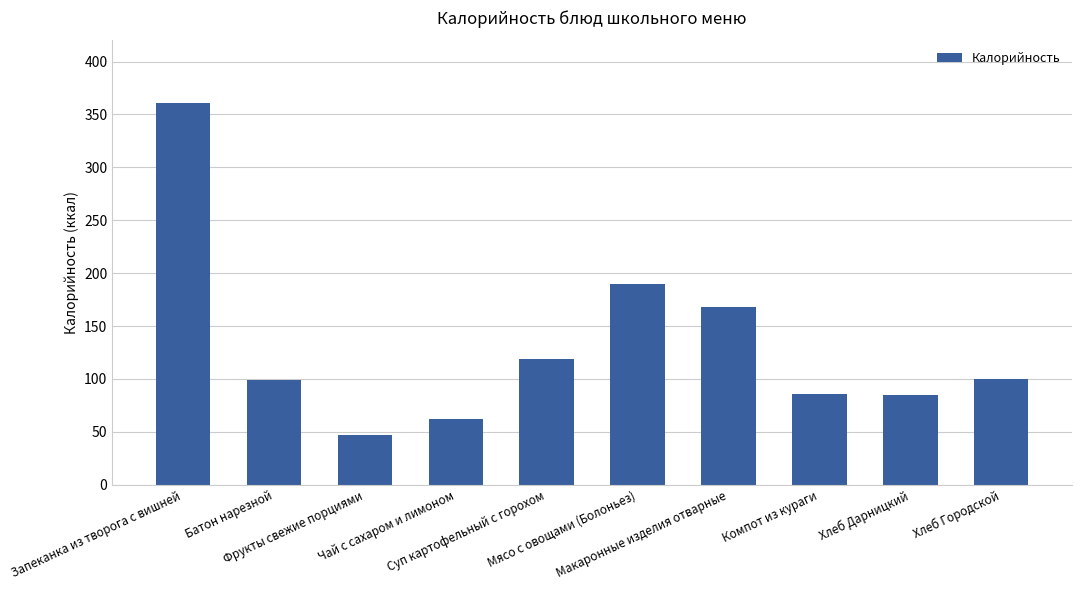

How many series are shown in this chart?

1